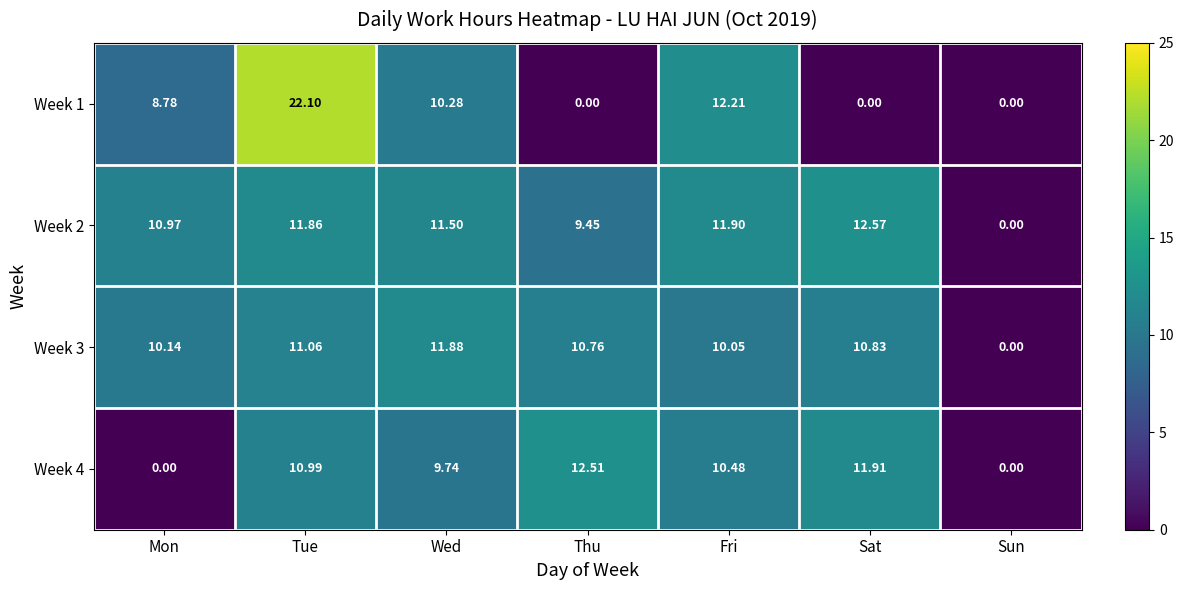

Rank the series at Mon from lowest to highest value.

Week 4, Week 1, Week 3, Week 2